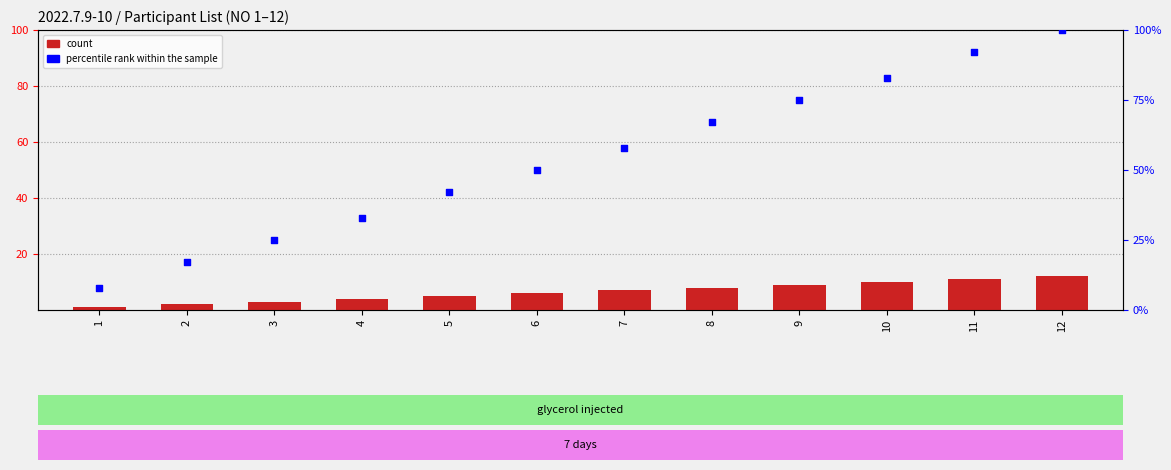

At how many categories does at least one series exceed 9?

11